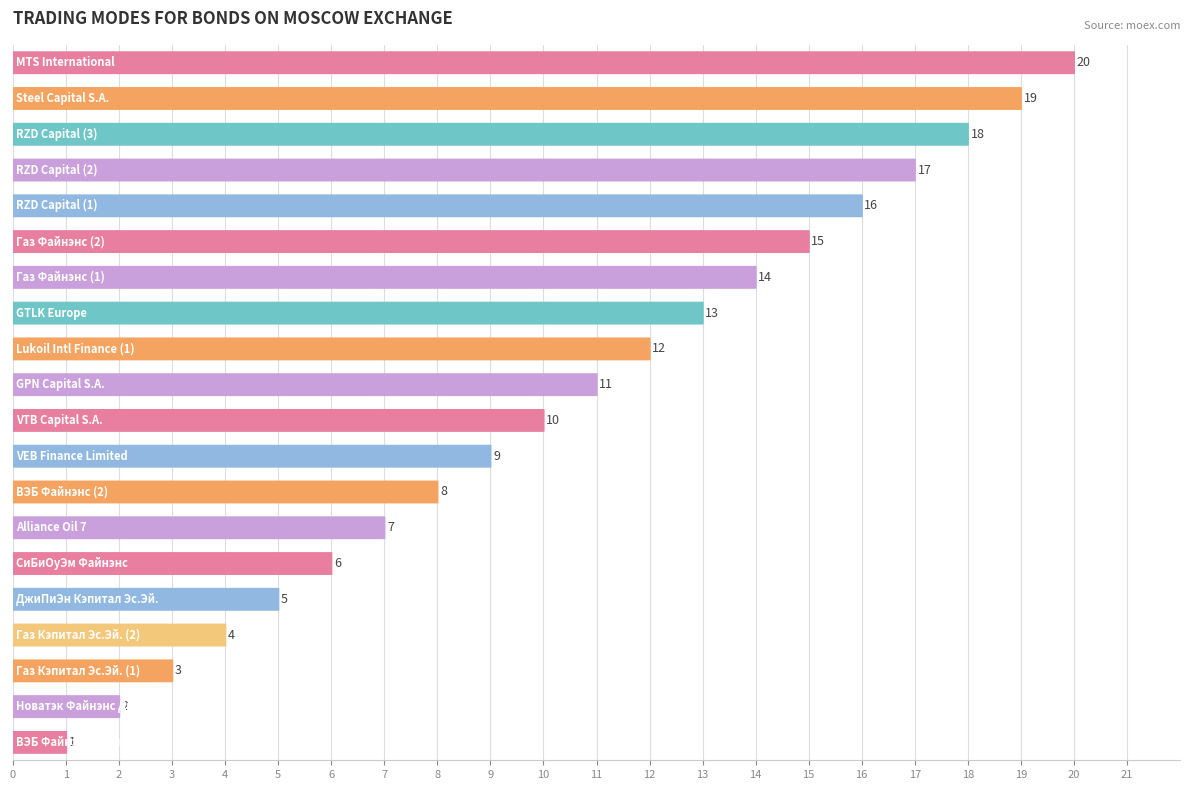

What is the minimum value shown in the chart?

1